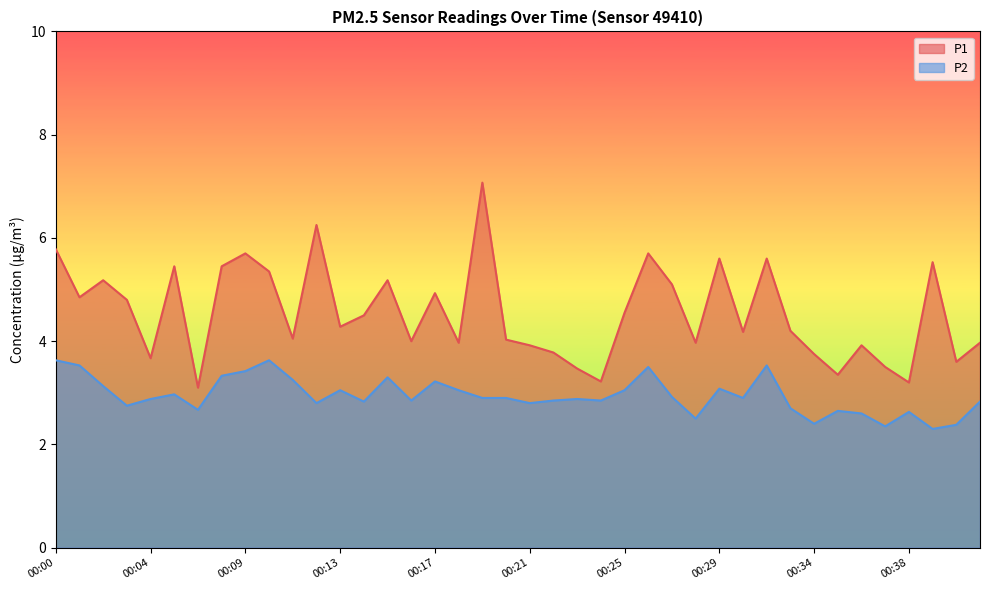

How many lines are shown in the chart?

2